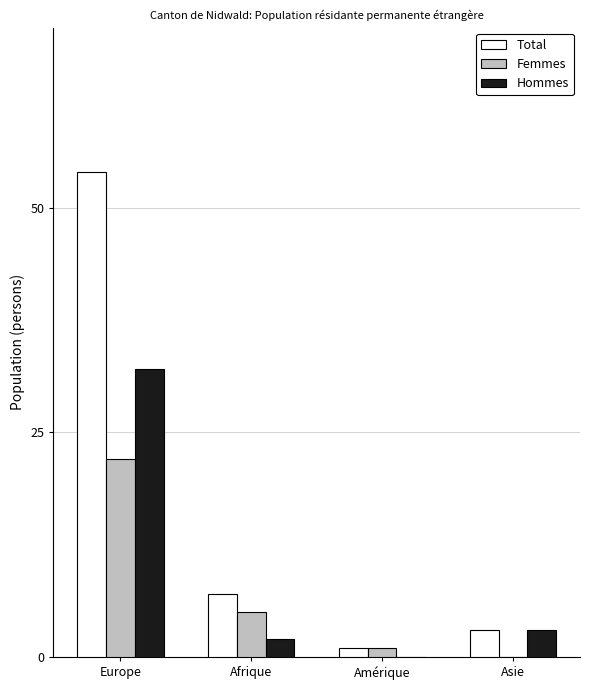

Reading left to right, list all the values displayed in this chart.

Total: Europe=54	Afrique=7	Amérique=1	Asie=3
Femmes: Europe=22	Afrique=5	Amérique=1	Asie=0
Hommes: Europe=32	Afrique=2	Amérique=0	Asie=3